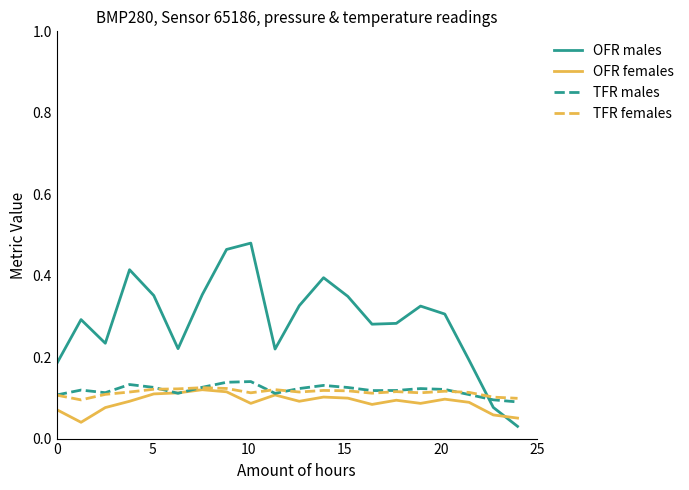

Count the TFR females values in the range 0 to 1.

20